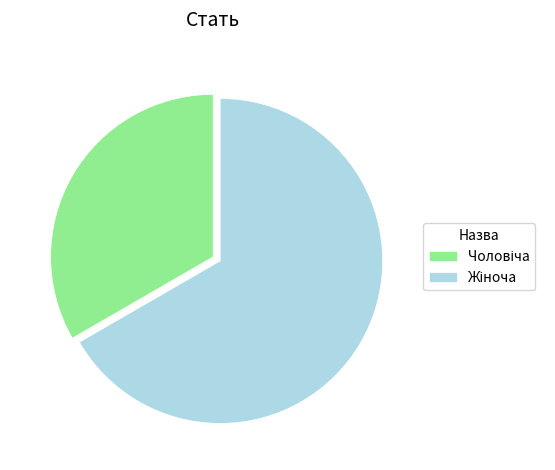

Count the number of slices in the pie.

2